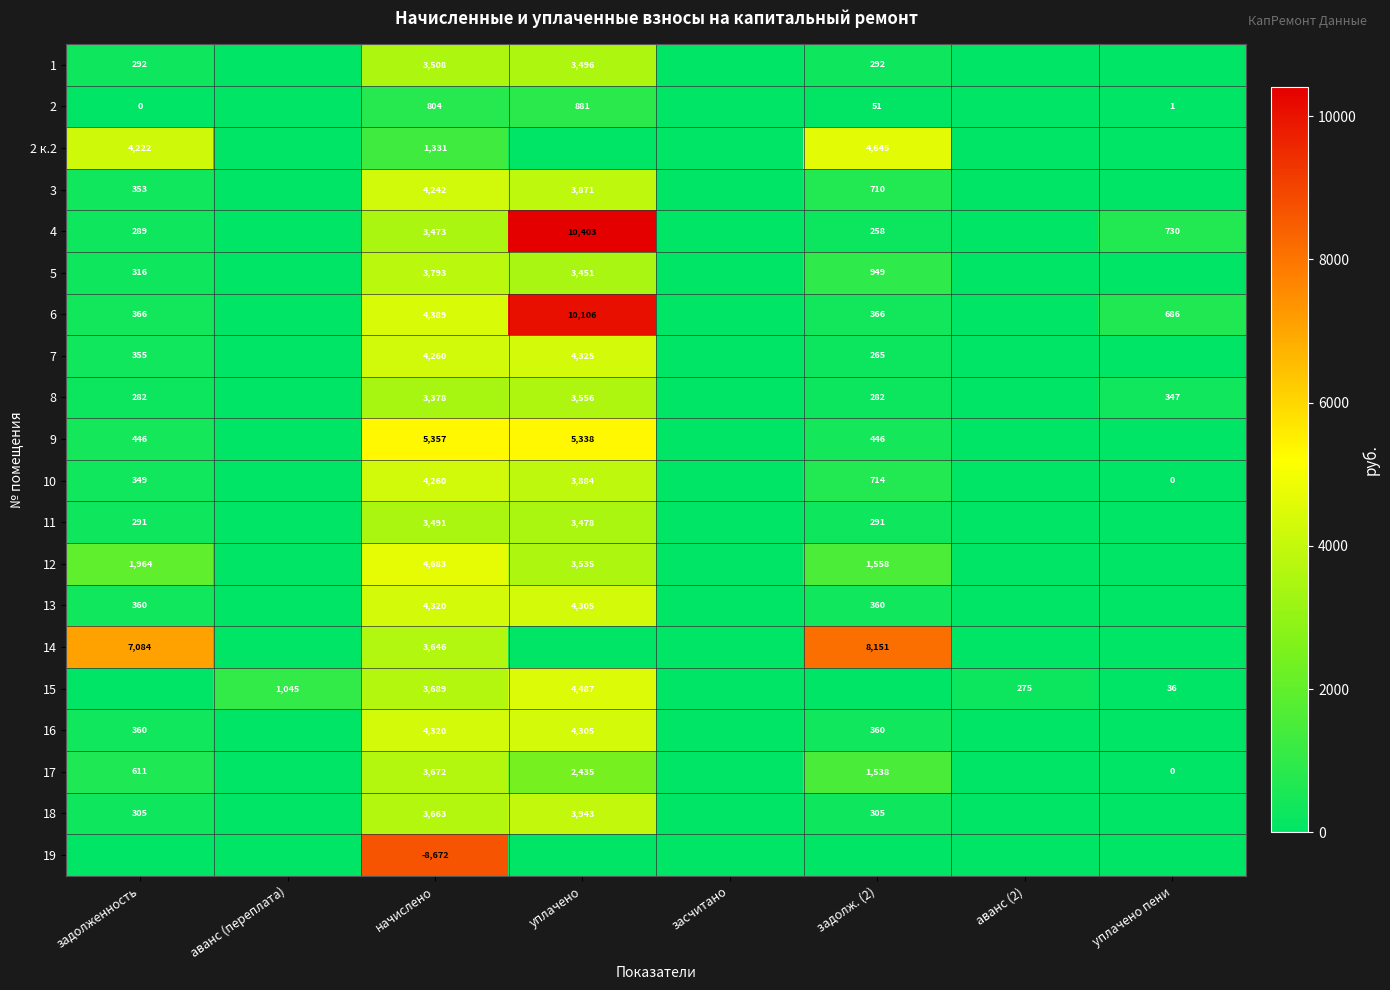

How many distinct data groups are displayed?

20